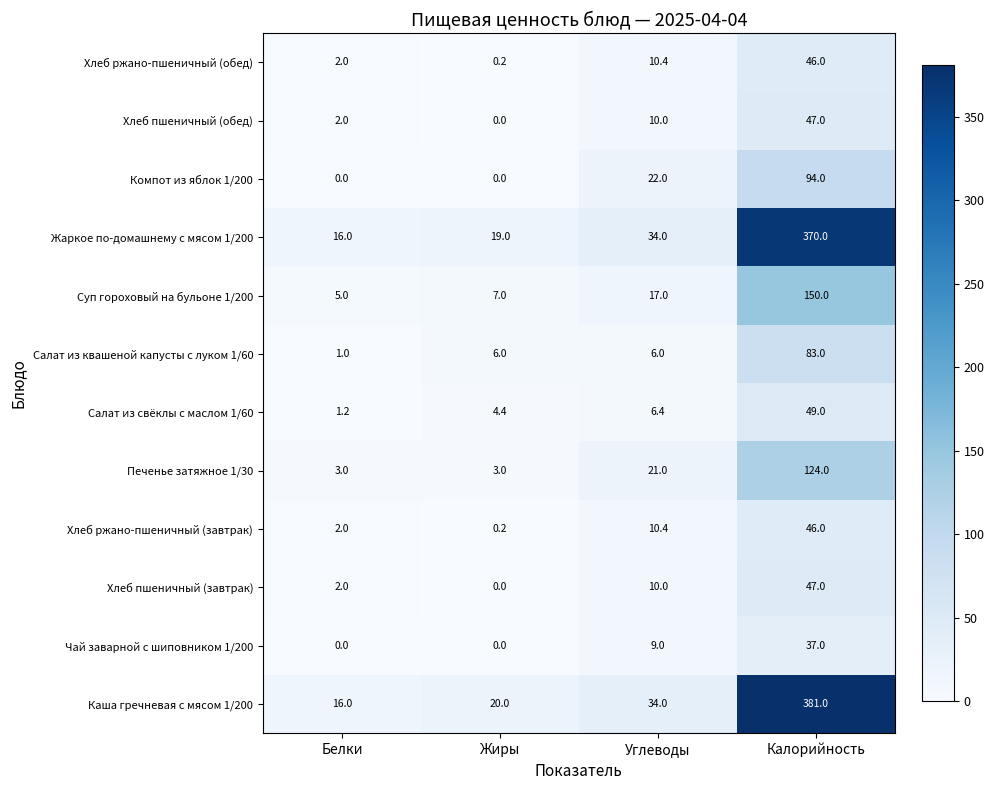

How many distinct data groups are displayed?

12